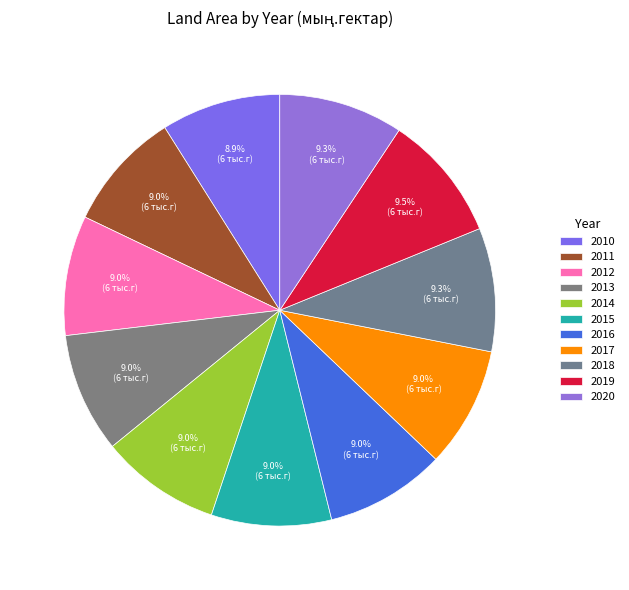

Is it true that 2016 is 9% of the pie?

True